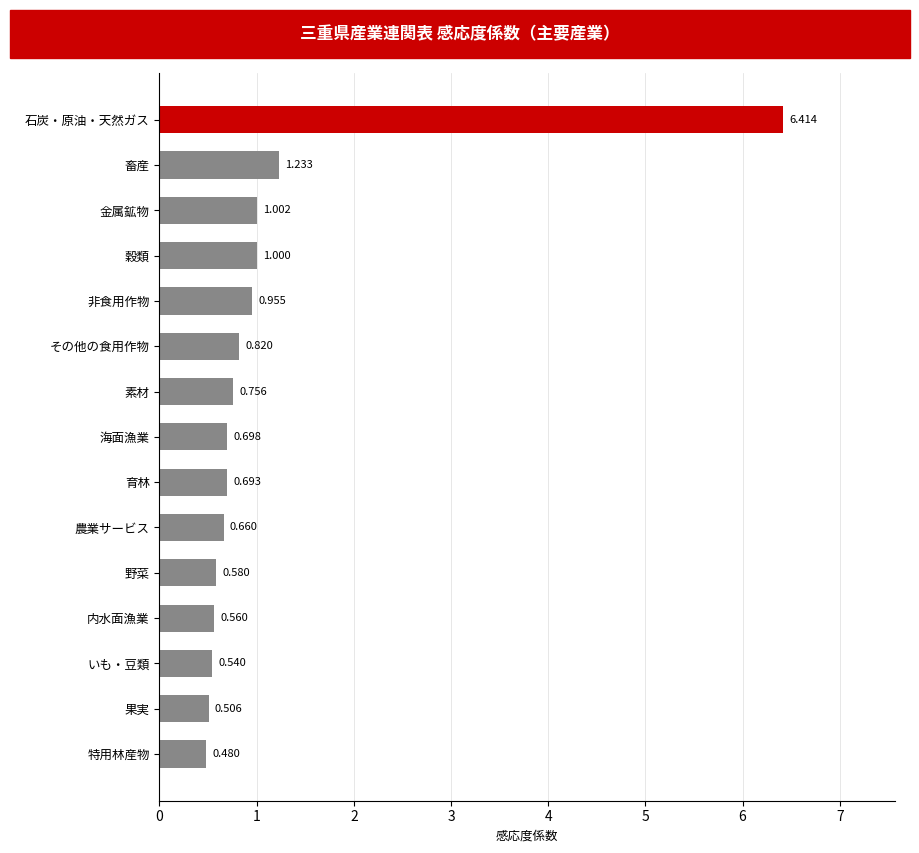

Between 育林 and 果実, which is larger?

育林